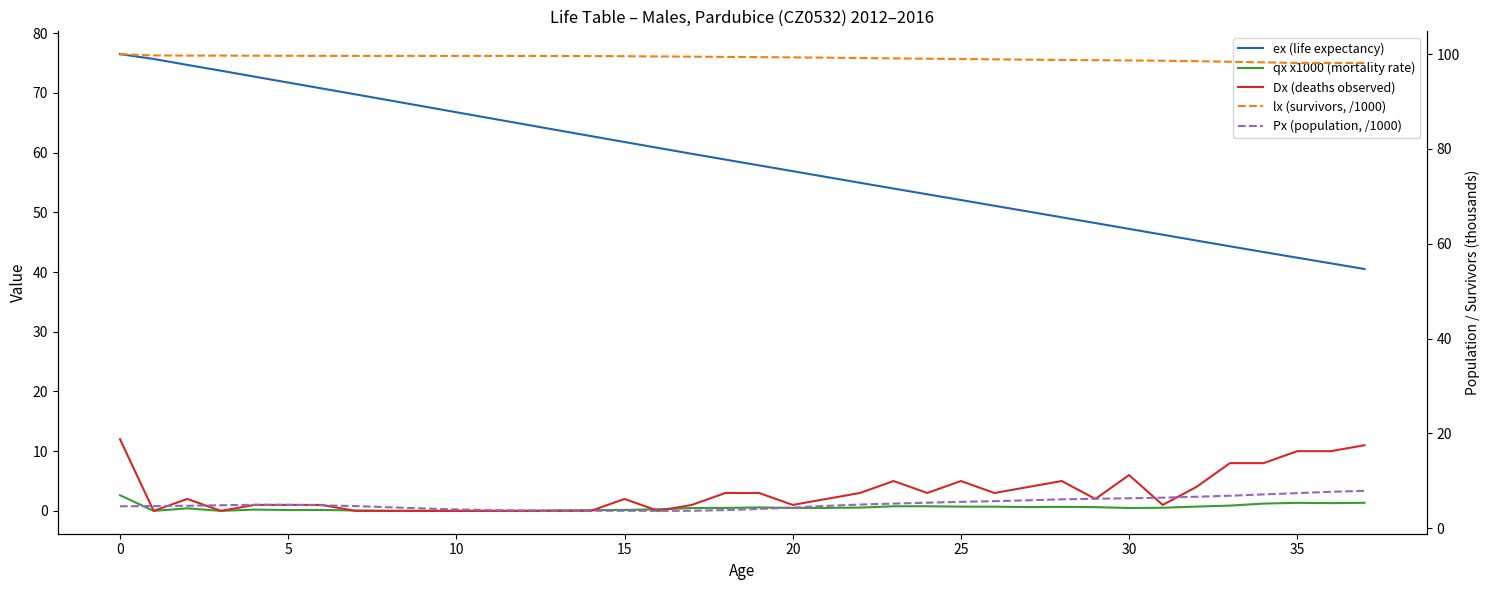

In Px (population, /1000), how many points are lower than both neighbors (excluding endpoints)?

1